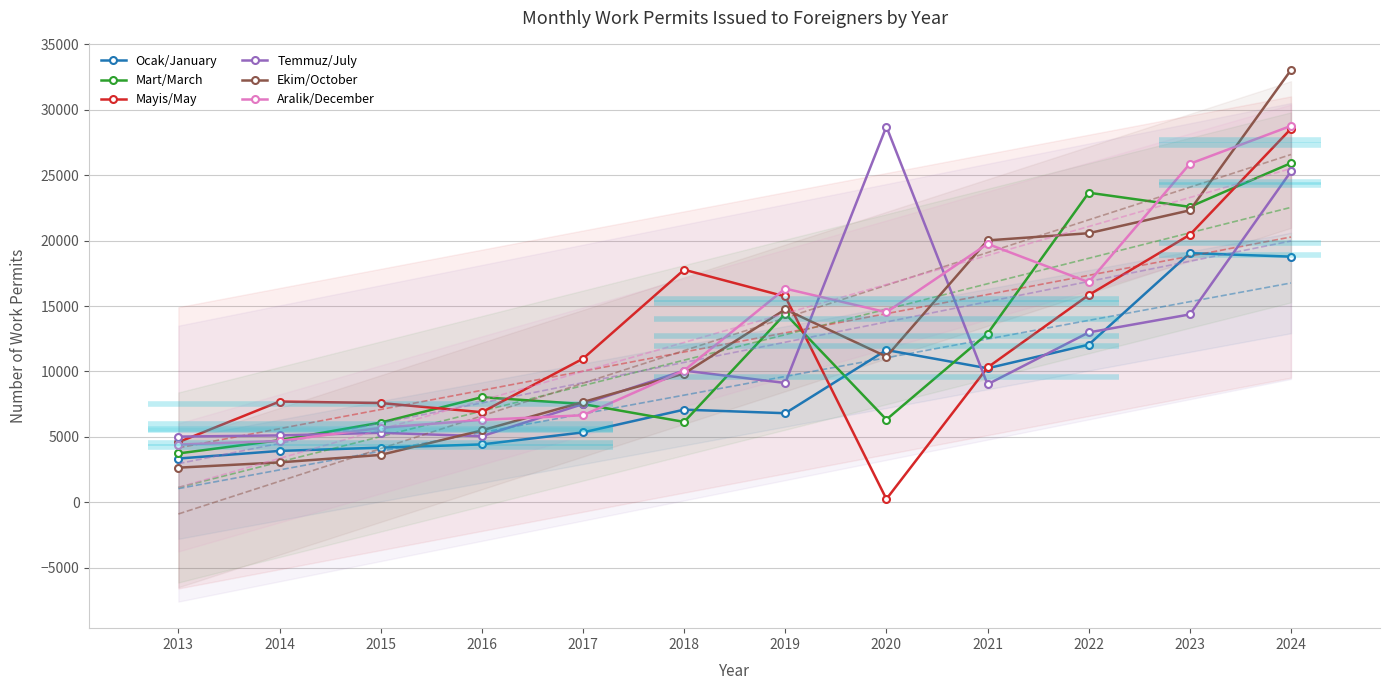

True or false: Temmuz/July has more than 2 points higher than both neighbors.

True